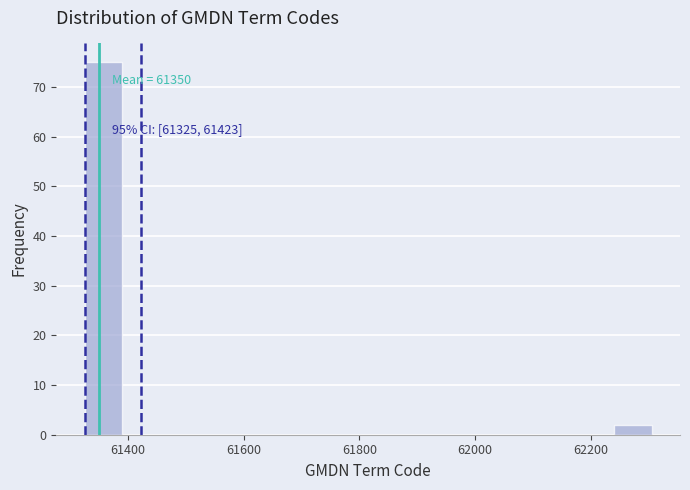

Read against the x-axis, roughly where is the centre of the tallest bar?

61360